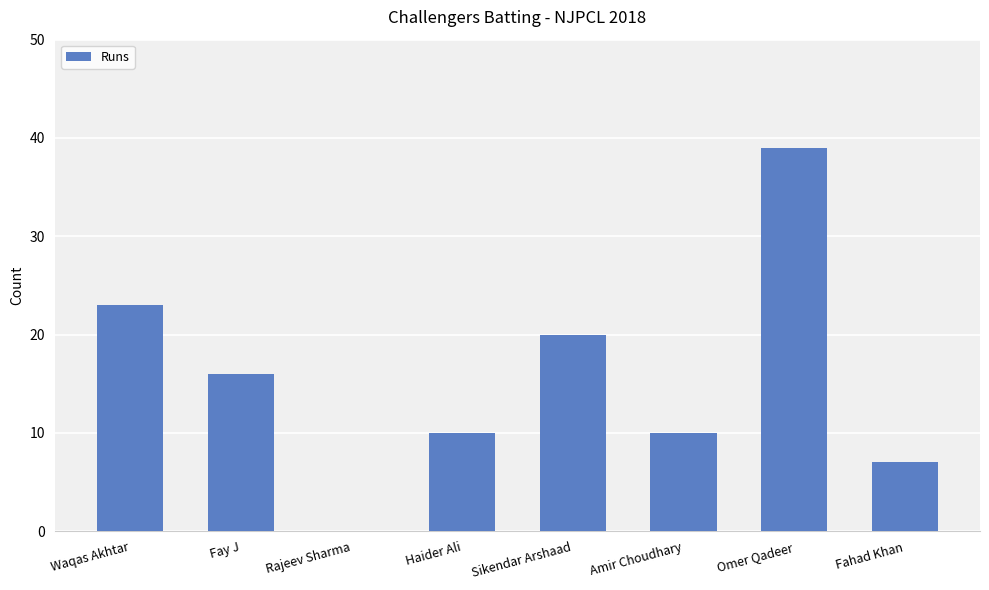

The chart shows a value of 20 at Sikendar Arshaad. True or false?

True